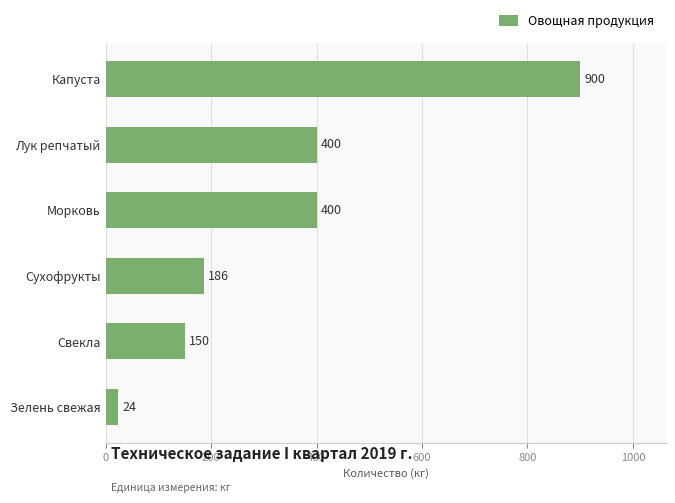

What is the greatest value displayed?

900